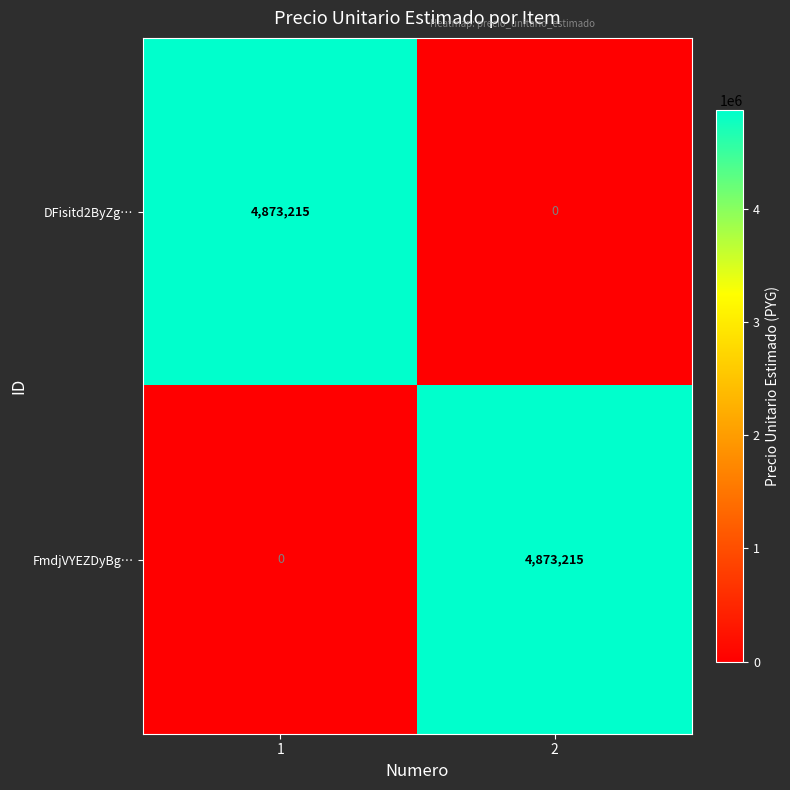

Count the number of data series in this chart.

2